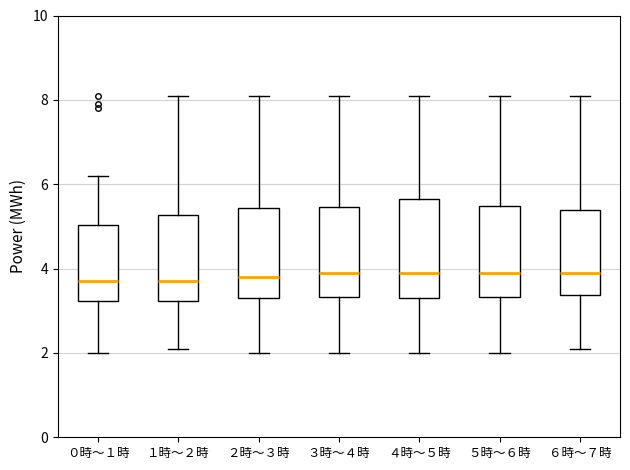

Reading left to right, read every box against the y-axis: the position of its median line, the range the box covers, and the ends of its whiskers. The values are not printed on the chart, so give them approximately, as read against the axis.

０時～１時: median 3.8, box 3.2 to 5.0, whiskers 2.0 to 6.2
１時～２時: median 3.8, box 3.2 to 5.2, whiskers 2.2 to 8.2
２時～３時: median 3.8, box 3.4 to 5.4, whiskers 2.0 to 8.2
３時～４時: median 4.0, box 3.4 to 5.4, whiskers 2.0 to 8.2
４時～５時: median 4.0, box 3.4 to 5.6, whiskers 2.0 to 8.2
５時～６時: median 4.0, box 3.4 to 5.4, whiskers 2.0 to 8.2
６時～７時: median 4.0, box 3.4 to 5.4, whiskers 2.2 to 8.2